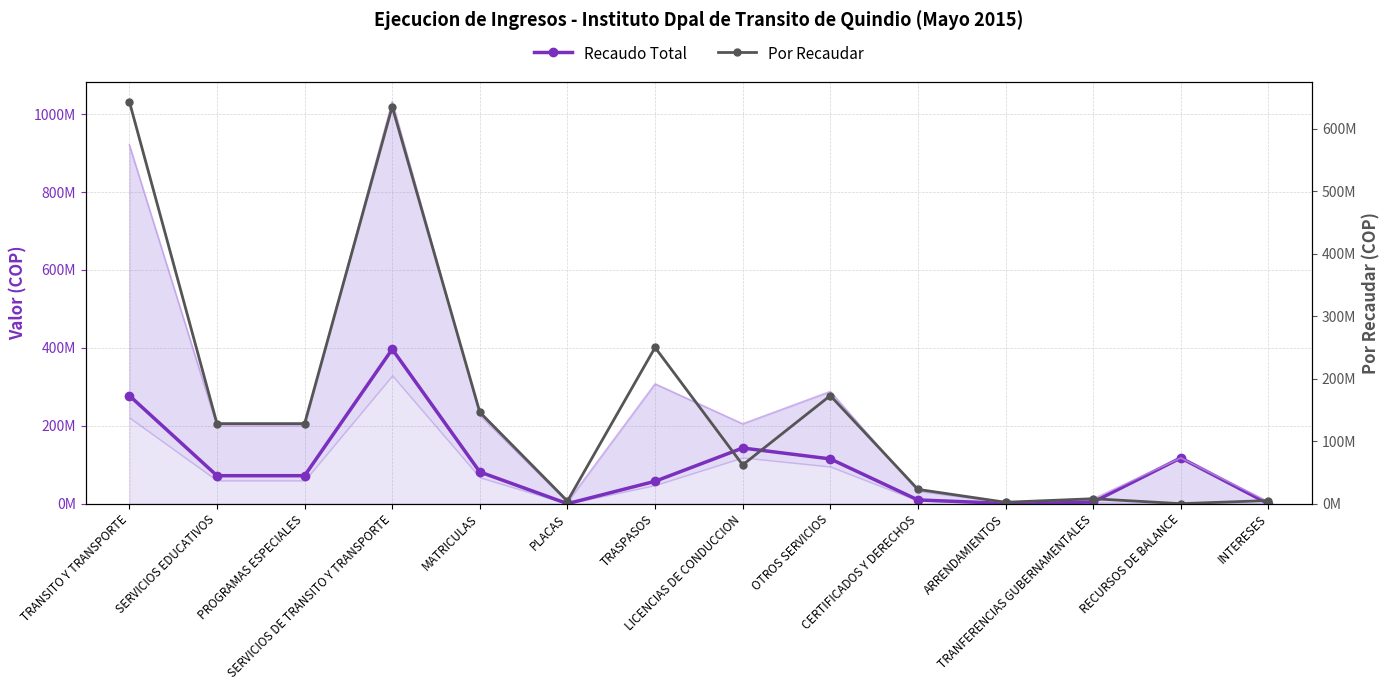

At which label does Por Recaudar first exceed 128174126?

TRANSITO Y TRANSPORTE